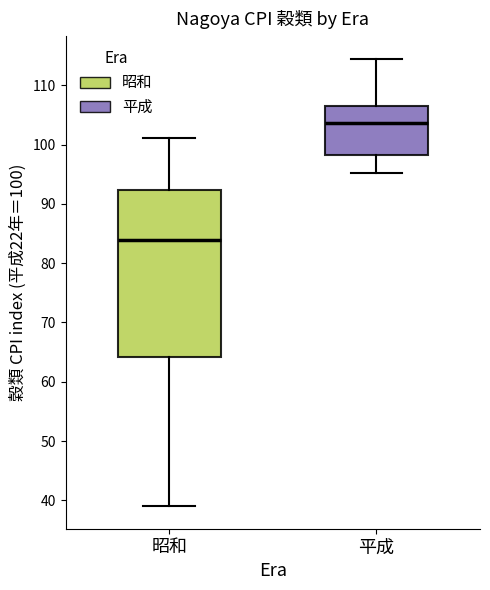

Where does the lower whisker of the box for 平成 end on the y-axis? The values are not printed on the chart, so give them approximately, as read against the axis.

95